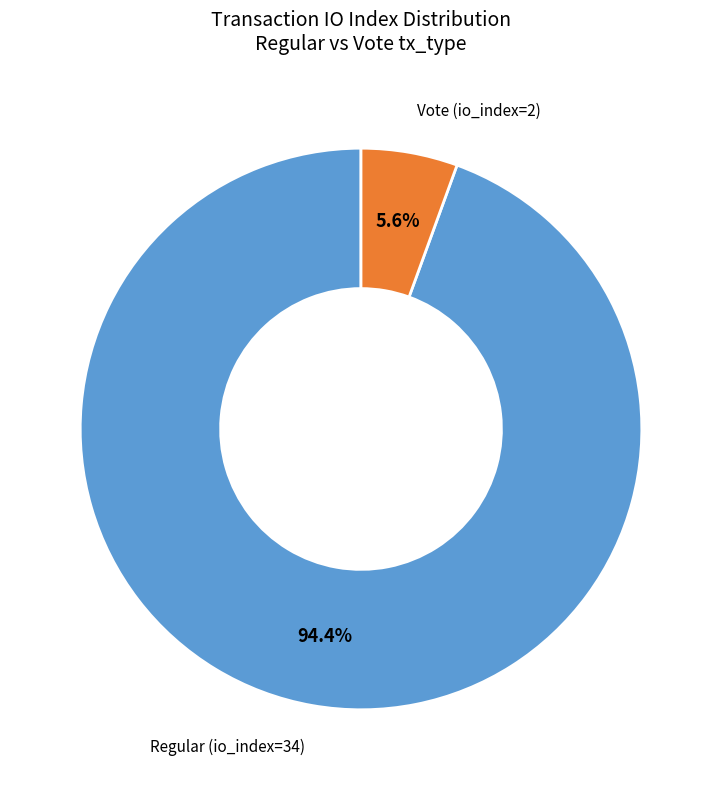

Does any single category account for the majority?

Yes